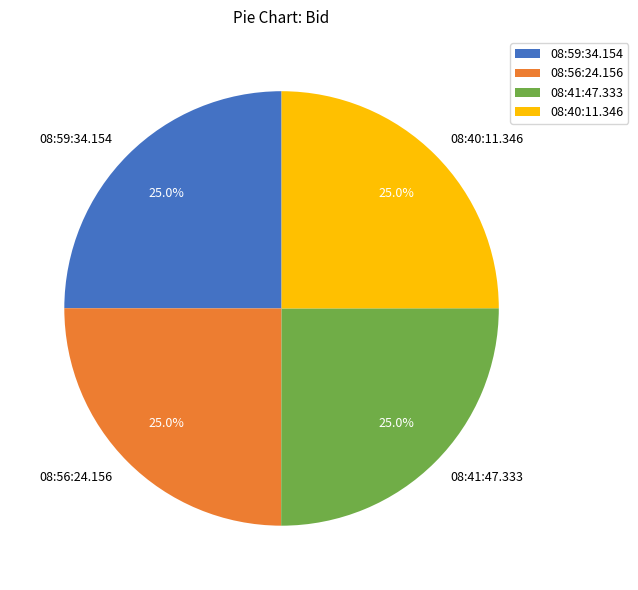

Is 08:59:34.154 the majority of the pie?

No